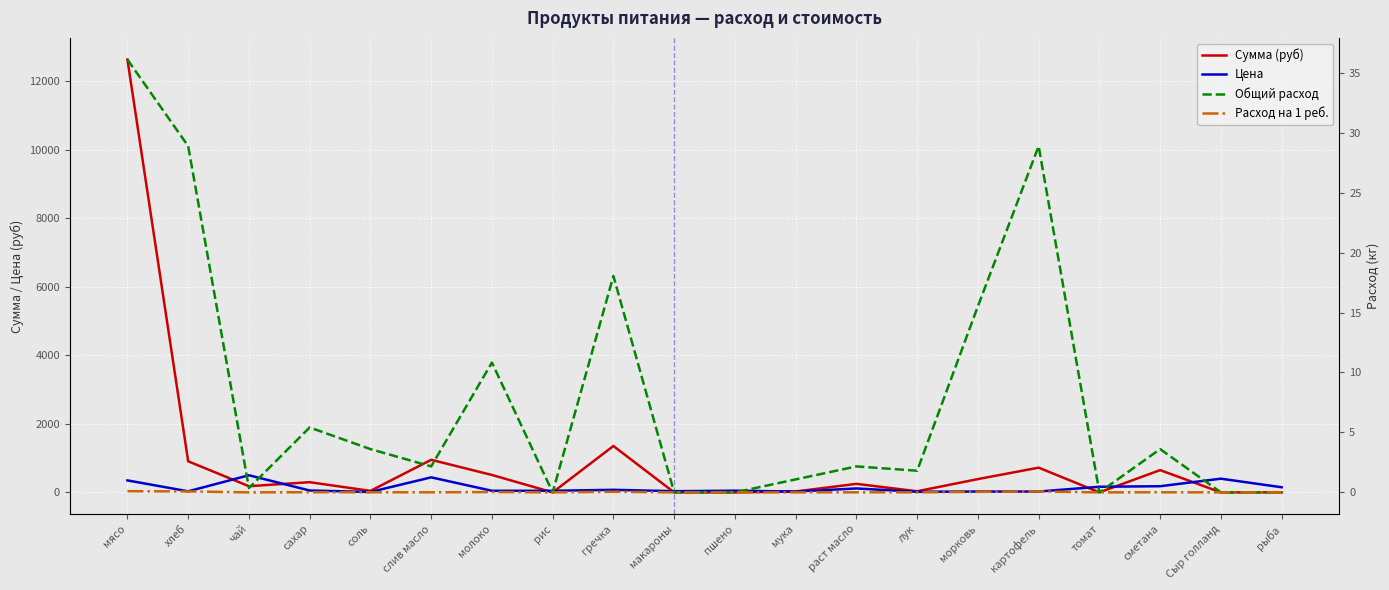

What is the label of the 8th point from the right?

раст масло